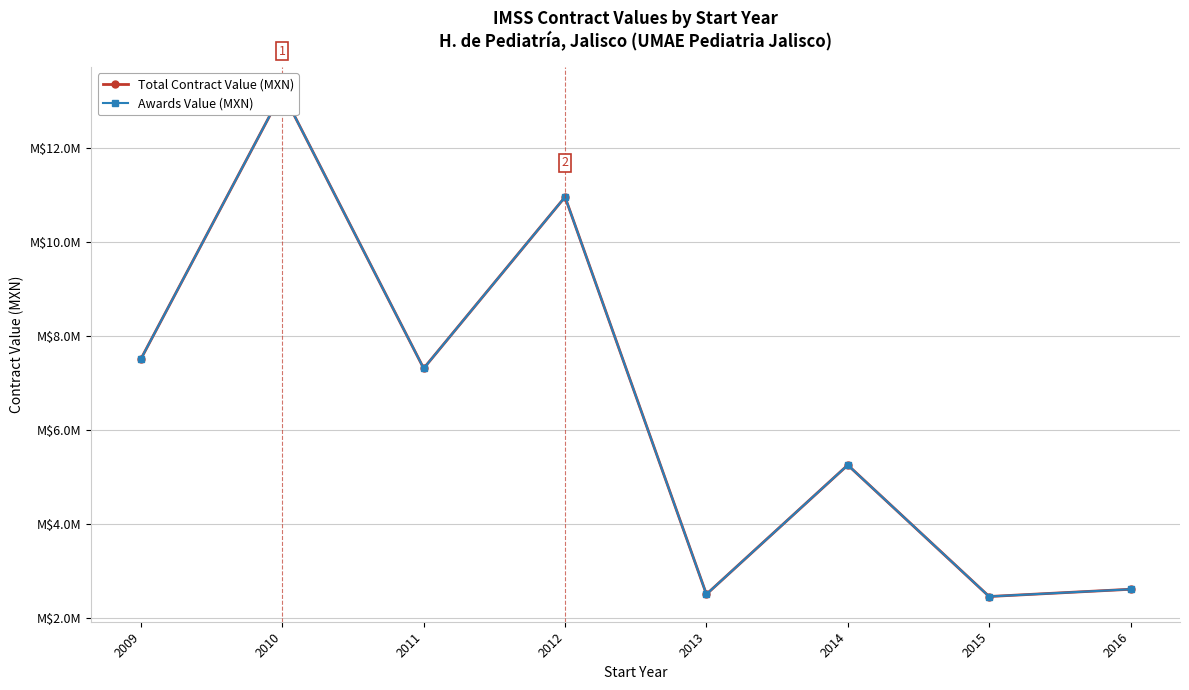

True or false: Total Contract Value (MXN) and Awards Value (MXN) cross at least once.

False